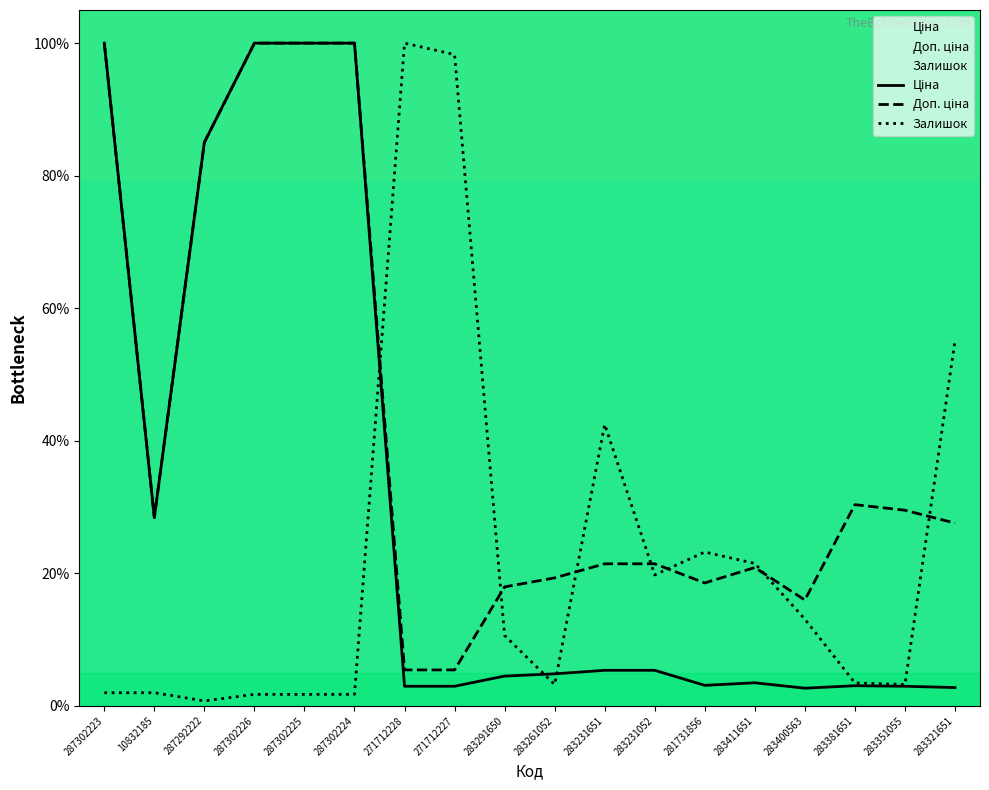

In Доп. ціна, how many points are lower than both neighbors (excluding endpoints)?

3